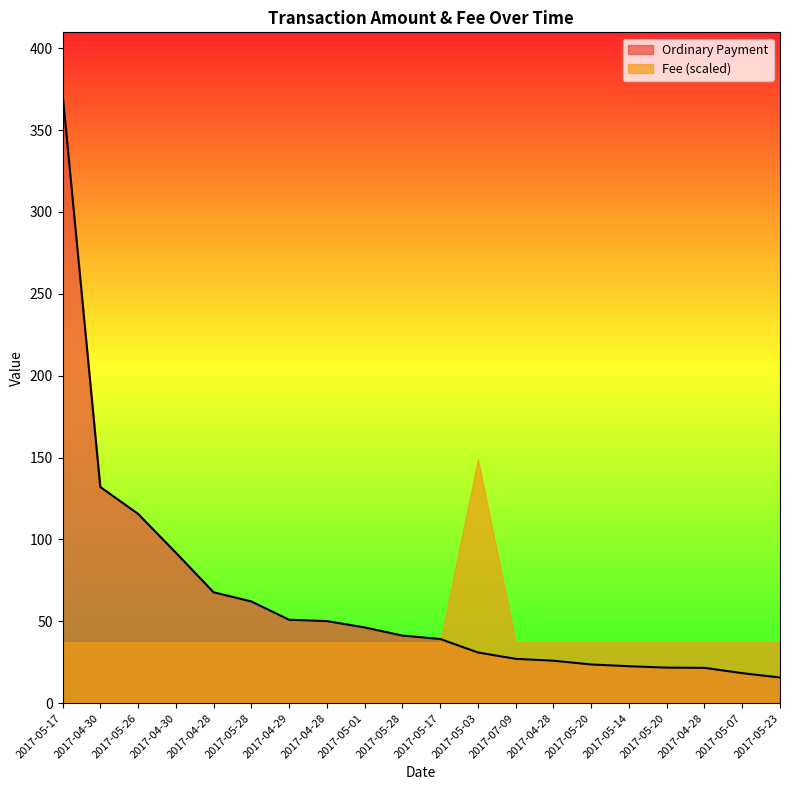

What value does the data have at 2017-05-17?

372.4